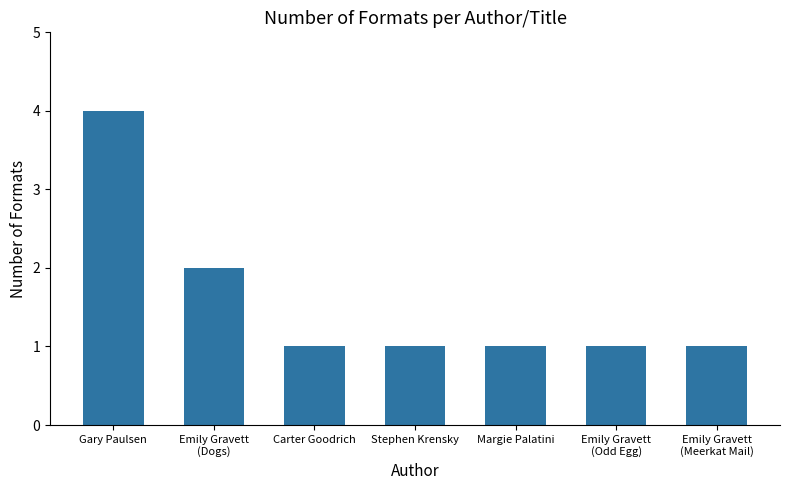

What is the approximate value at Margie Palatini?

1